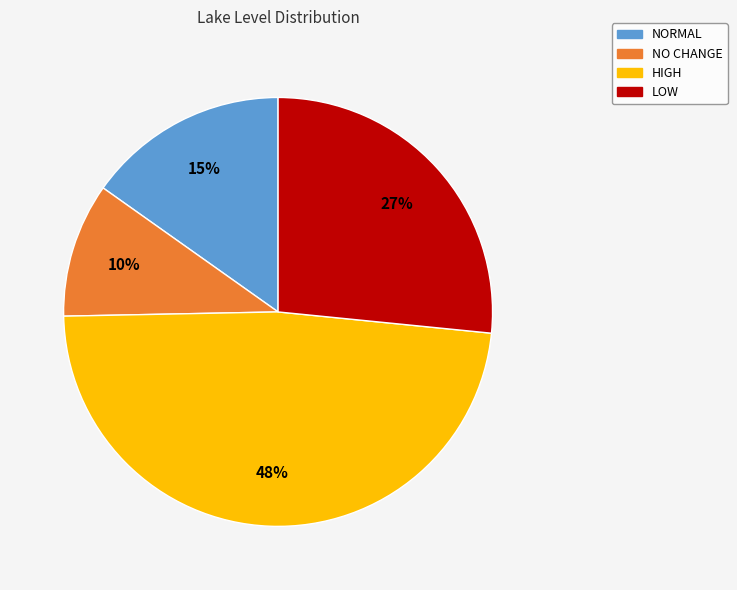

What is the smallest slice in the pie chart?

NO CHANGE